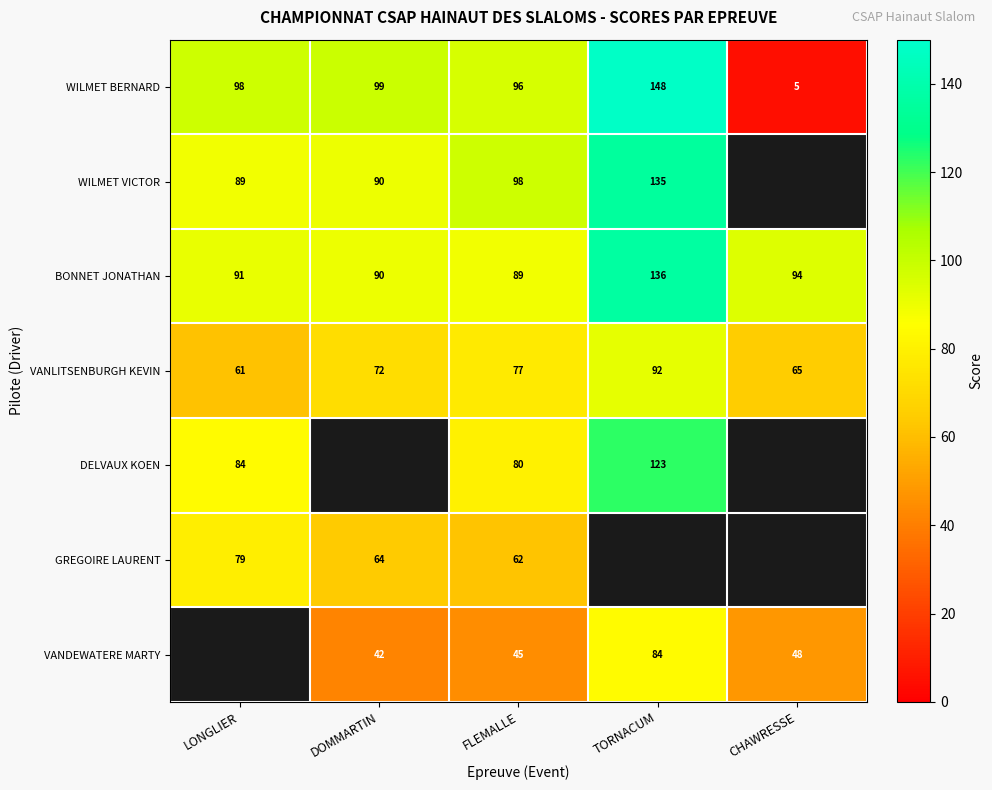

What is the average value of the WILMET BERNARD series?

89